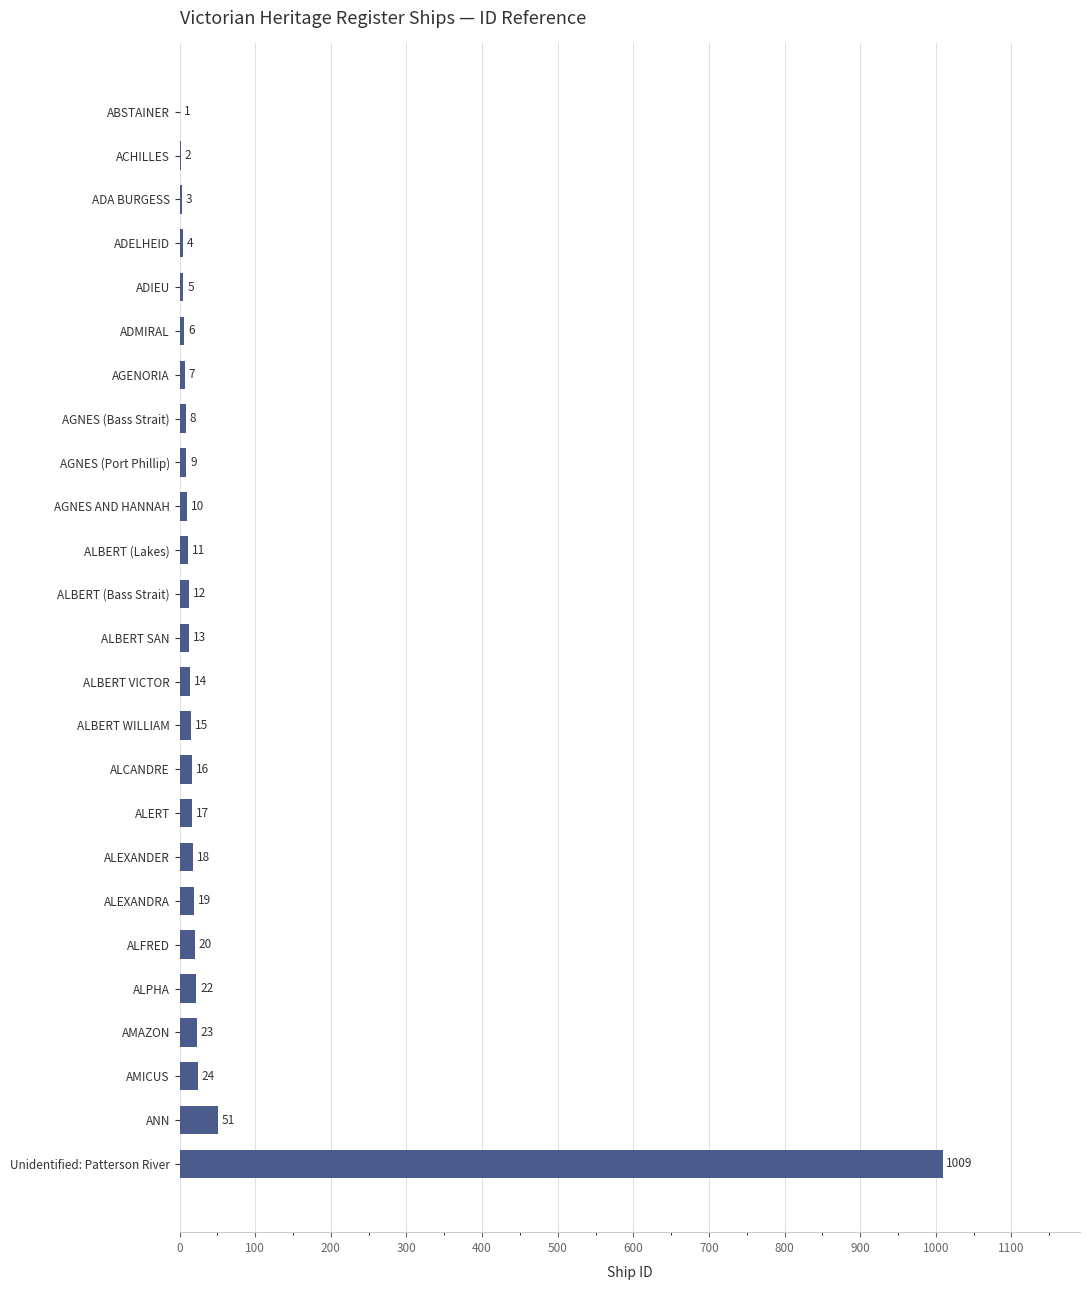

Reading bottom to top, extract all data points from this chart.

Unidentified: Patterson River=1009	ANN=51	AMICUS=24	AMAZON=23	ALPHA=22	ALFRED=20	ALEXANDRA=19	ALEXANDER=18	ALERT=17	ALCANDRE=16	ALBERT WILLIAM=15	ALBERT VICTOR=14	ALBERT SAN=13	ALBERT (Bass Strait)=12	ALBERT (Lakes)=11	AGNES AND HANNAH=10	AGNES (Port Phillip)=9	AGNES (Bass Strait)=8	AGENORIA=7	ADMIRAL=6	ADIEU=5	ADELHEID=4	ADA BURGESS=3	ACHILLES=2	ABSTAINER=1